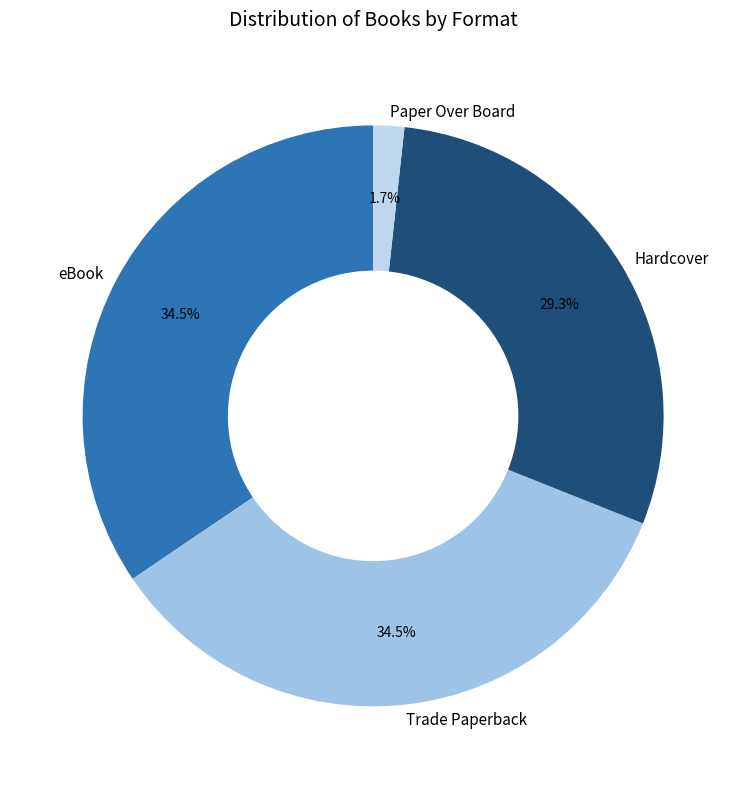

Is there a majority slice in this chart?

No